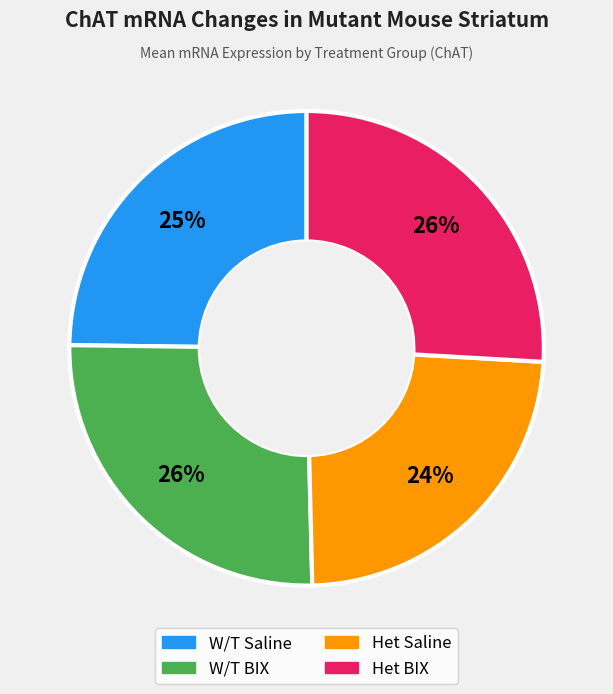

To the nearest percent, what portion does Het BIX represent?

26%